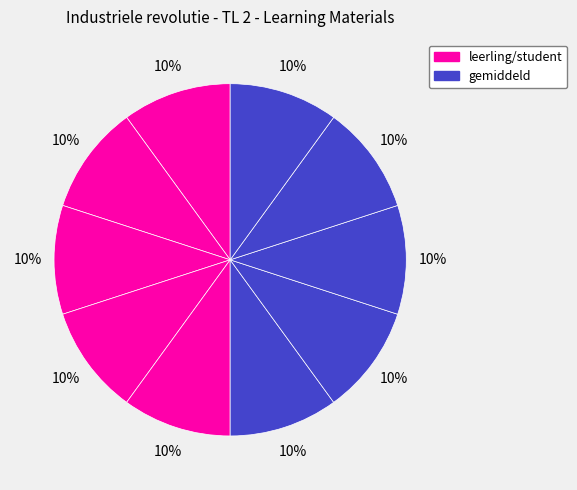

How many slices are in this pie chart?

10